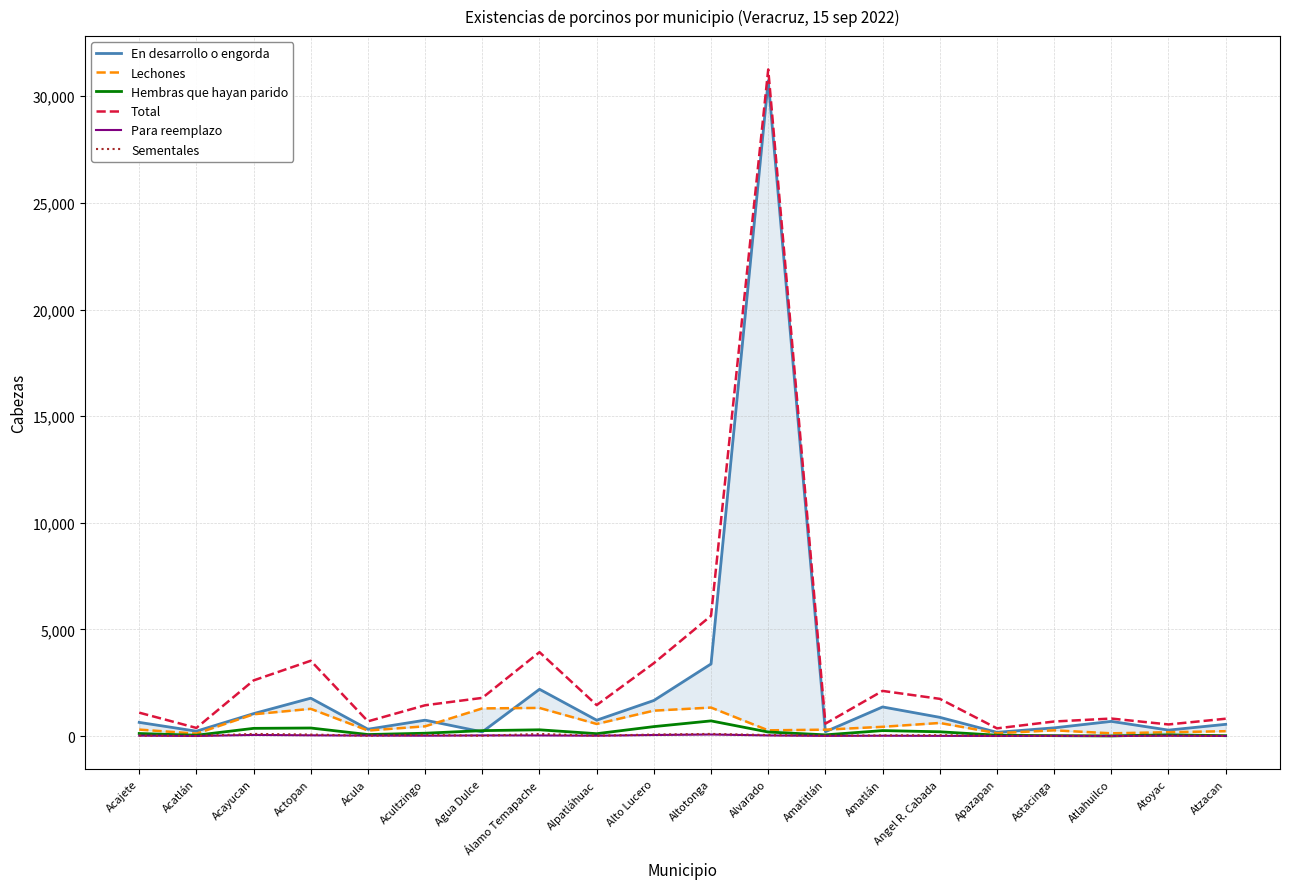

Where do Lechones and En desarrollo o engorda first cross each other?

Acultzingo and Agua Dulce